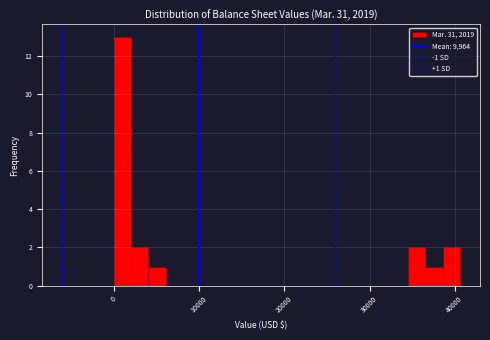

Around what value on the x-axis is the tallest bar? Give the approximate position of its centre, as read against the axis.

1000